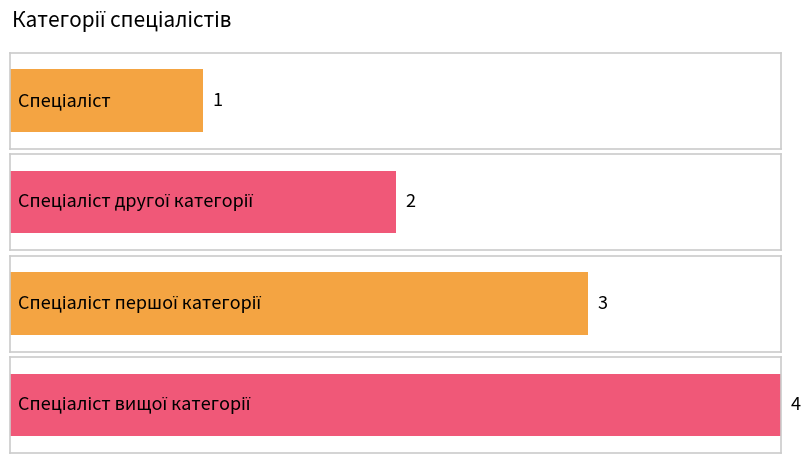

Which label corresponds to the smallest value in the chart?

Спеціаліст